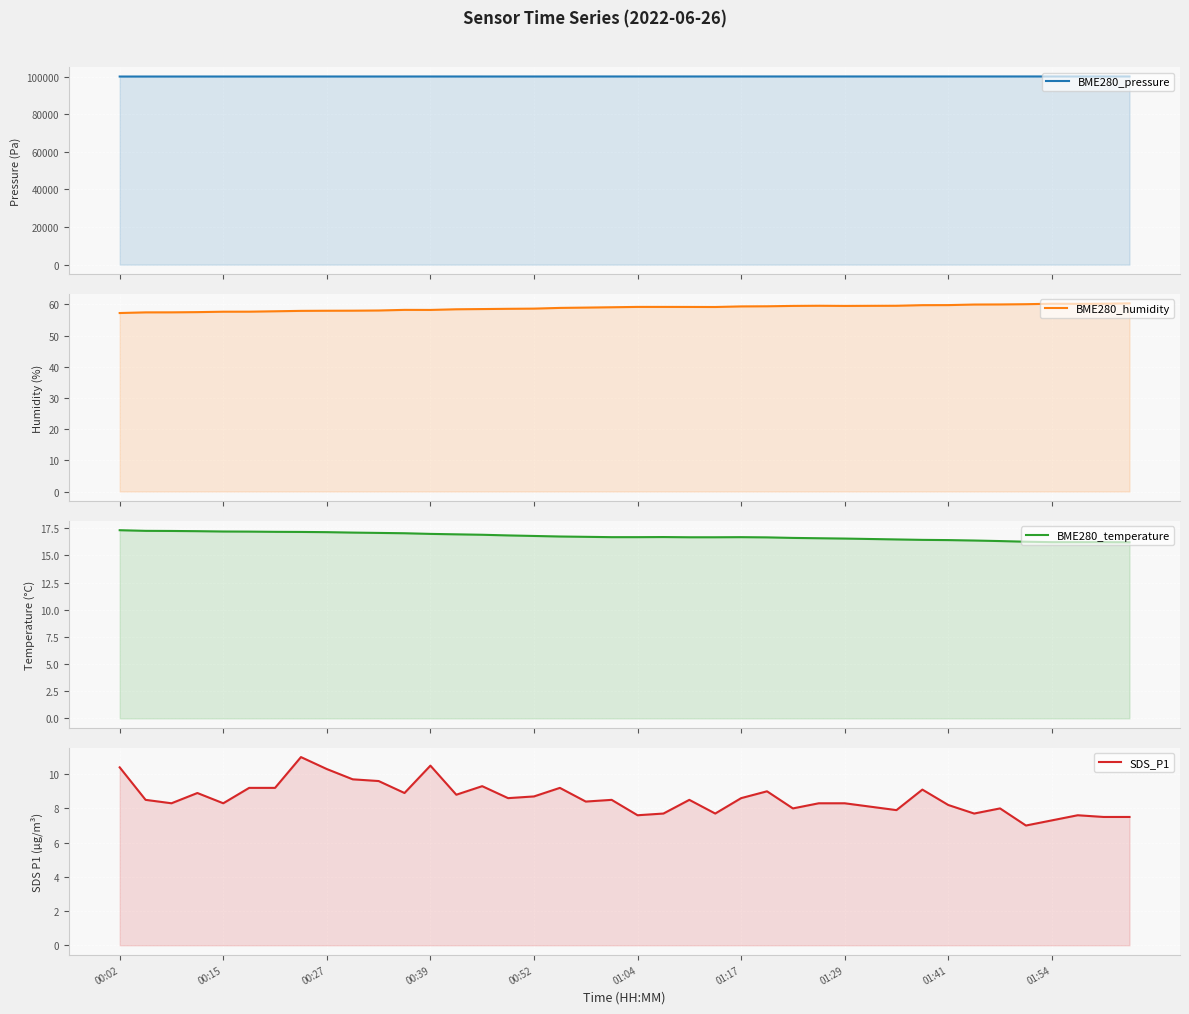

True or false: SDS_P1 and BME280_humidity cross at least once.

False